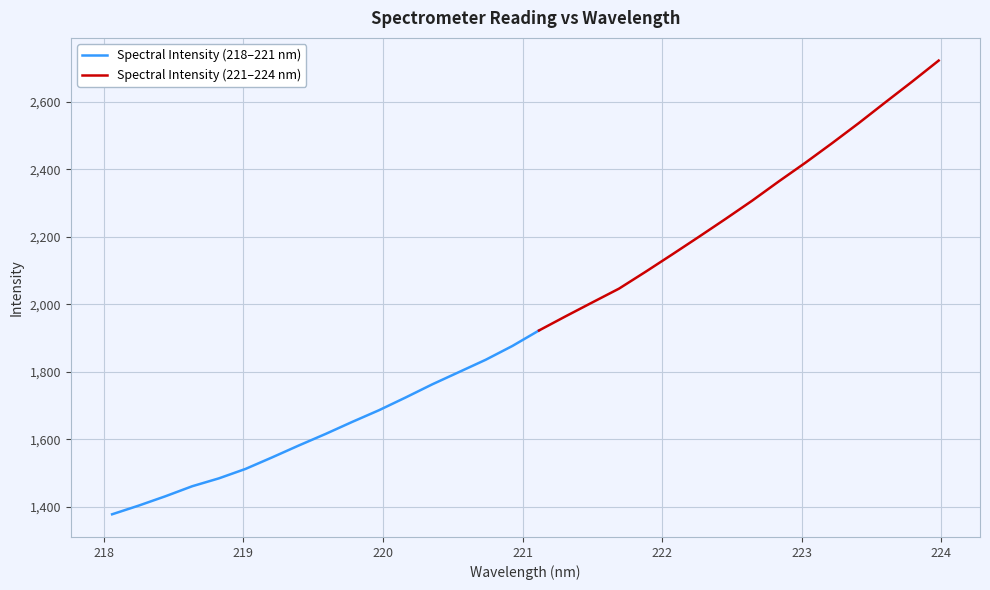

What is the difference between the values at 219.9712 and 222.6447?

621.1